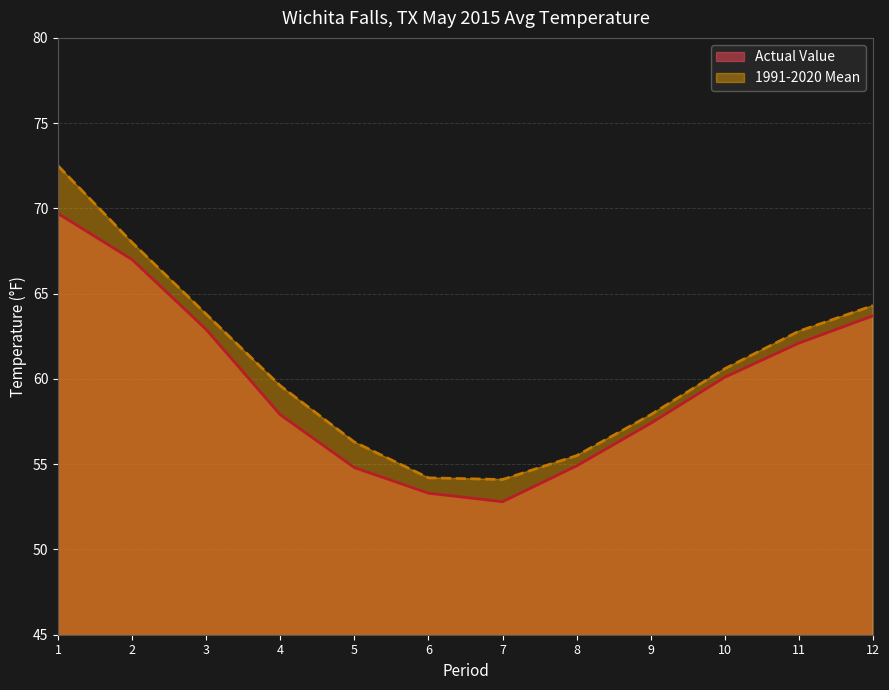

What is the total value across all series at 9?

115.3